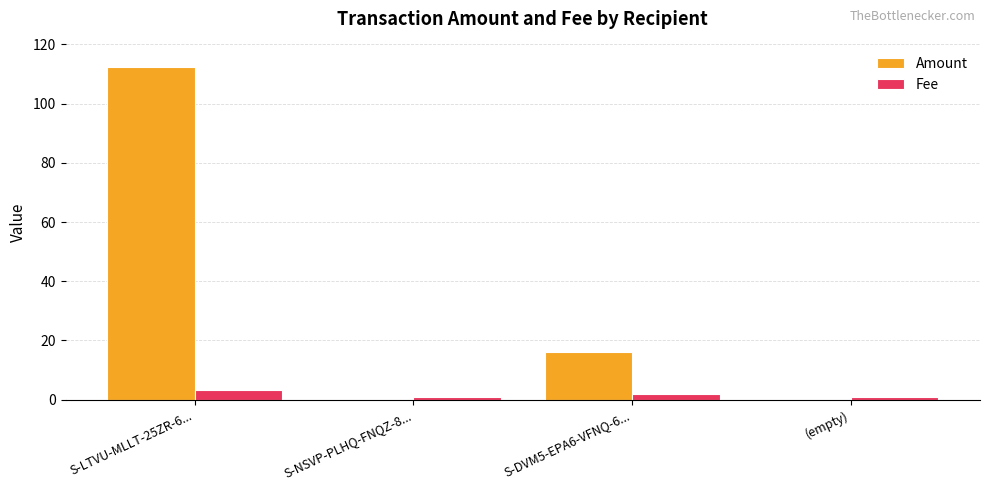

The Fee series shows 1.0 at (empty). True or false?

True